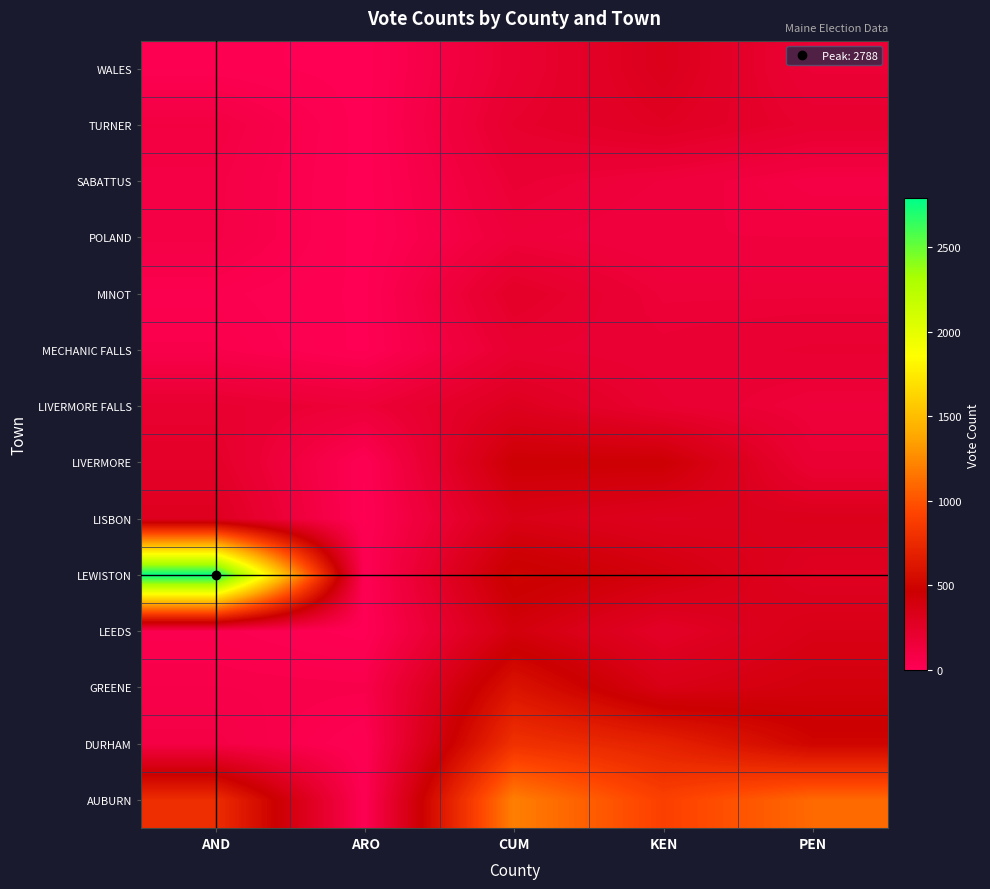

Reading left to right, what are all the values shown in this chart?

AUBURN: AND=778	ARO=14	CUM=1200	KEN=900	PEN=1100
DURHAM: AND=95	ARO=11	CUM=800	KEN=700	PEN=500
GREENE: AND=66	ARO=59	CUM=600	KEN=350	PEN=400
LEEDS: AND=39	ARO=1	CUM=400	KEN=250	PEN=350
LEWISTON: AND=2788	ARO=10	CUM=500	KEN=400	PEN=280
LISBON: AND=296	ARO=8	CUM=350	KEN=300	PEN=320
LIVERMORE: AND=243	ARO=11	CUM=450	KEN=450	PEN=180
LIVERMORE FALLS: AND=205	ARO=160	CUM=300	KEN=200	PEN=150
MECHANIC FALLS: AND=57	ARO=5	CUM=200	KEN=180	PEN=200
MINOT: AND=39	ARO=6	CUM=250	KEN=160	PEN=160
POLAND: AND=92	ARO=0	CUM=150	KEN=120	PEN=120
SABATTUS: AND=94	ARO=0	CUM=180	KEN=140	PEN=90
TURNER: AND=110	ARO=0	CUM=220	KEN=280	PEN=210
WALES: AND=21	ARO=0	CUM=190	KEN=320	PEN=170